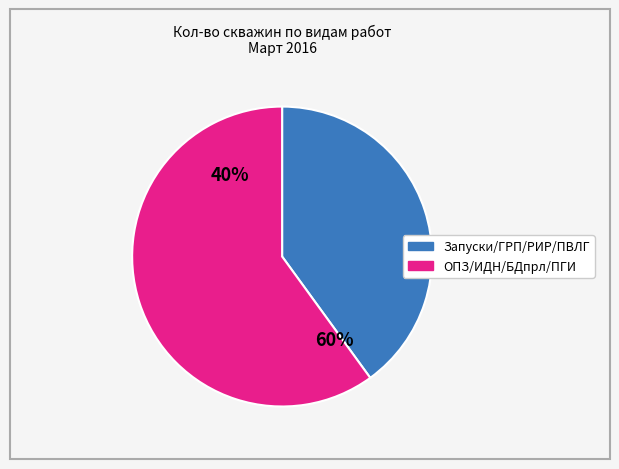

Does ГРП represent more than half of the total?

No